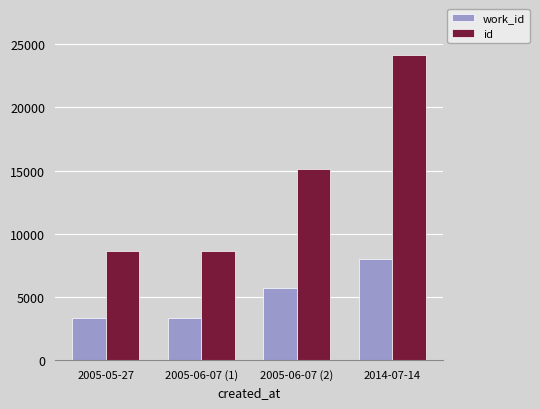

How many values in the work_id series are below 5651?

2